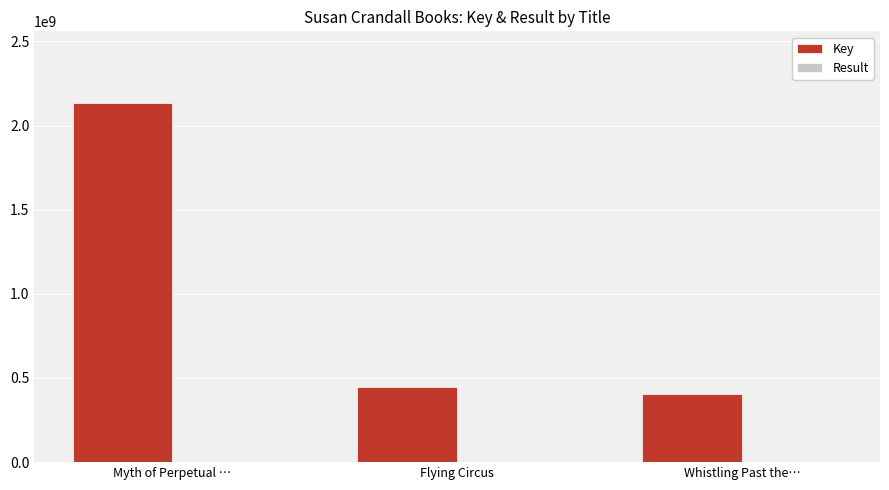

How many groups of bars are there?

3